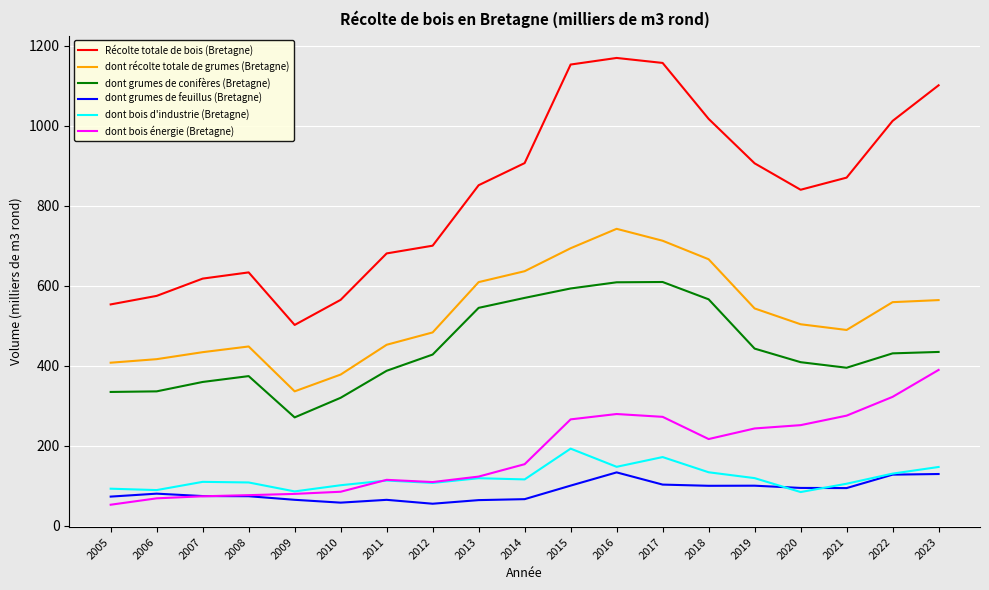

What is the difference between the highest and lowest values at 2011?

615.8